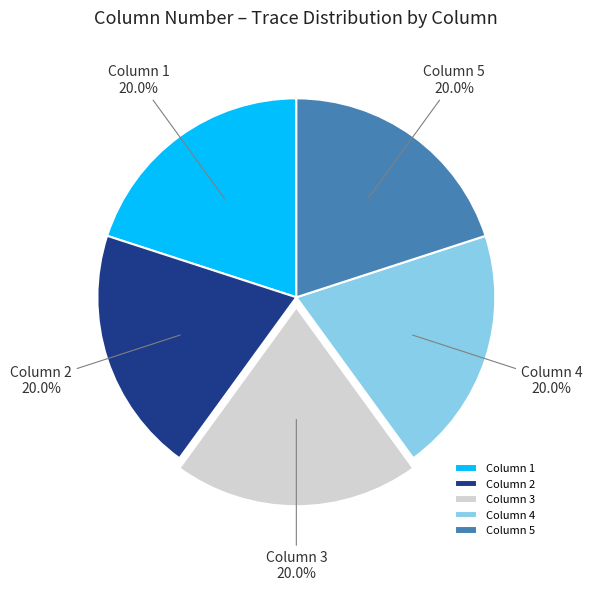

Does any single category account for the majority?

No